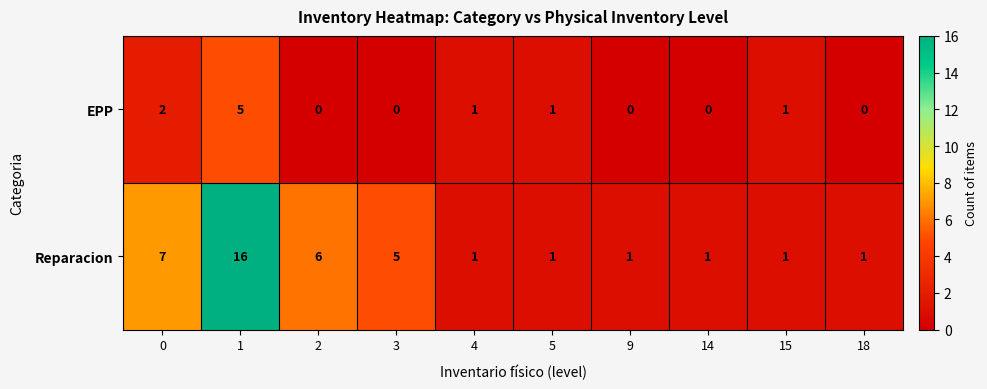

What is the difference between the maximum and minimum values in the Reparacion series?

15